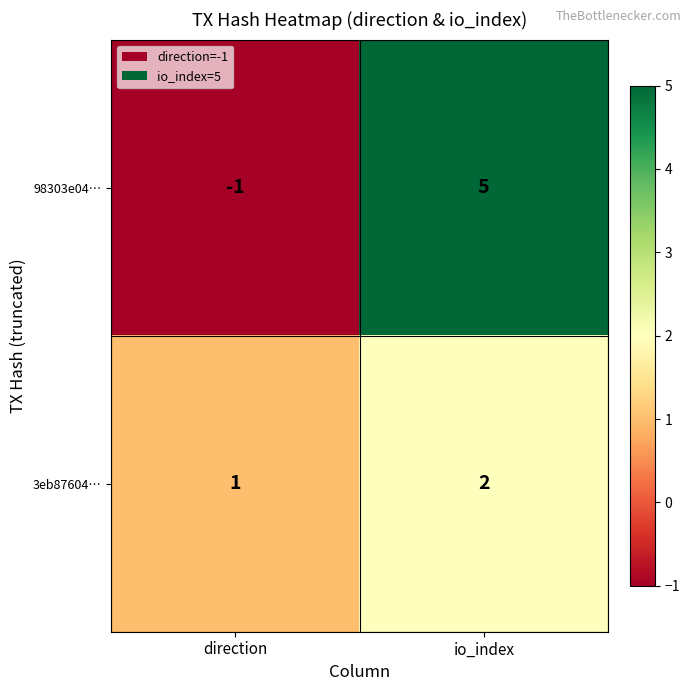

True or false: 3eb87604… has a value of 1 at direction.

True